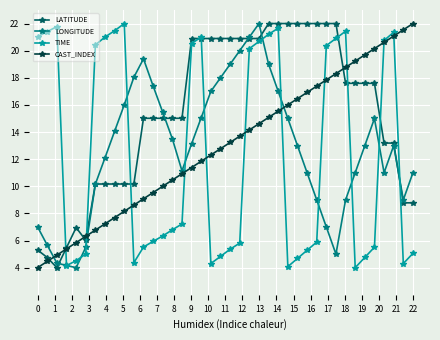

Does the chart have visible grid lines?

Yes